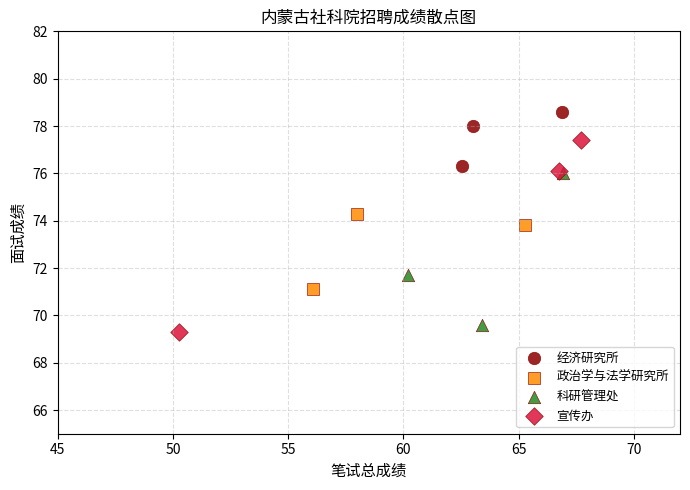

What are all the series names shown in the legend?

经济研究所, 政治学与法学研究所, 科研管理处, 宣传办